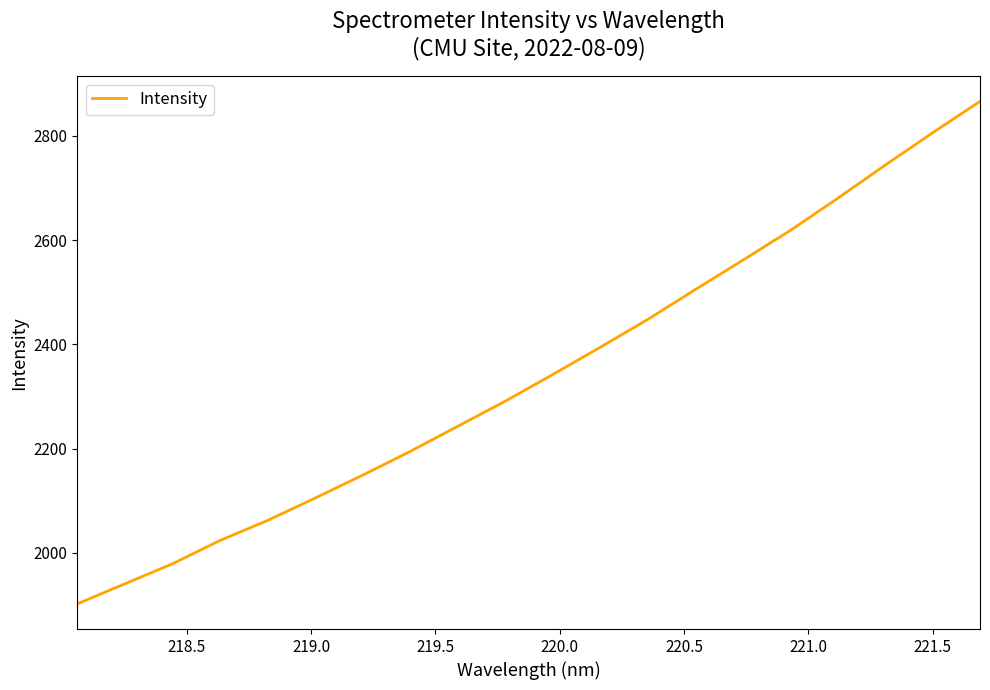

What is the minimum value shown in the chart?

1902.3